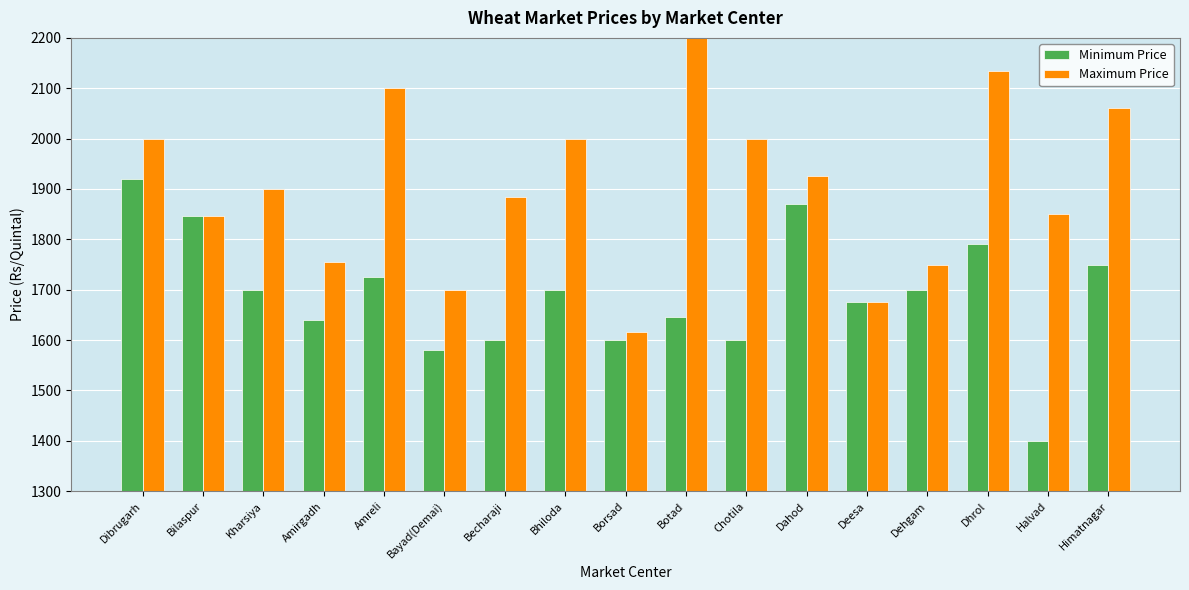

How many values in the Maximum Price series exceed 1900?

8